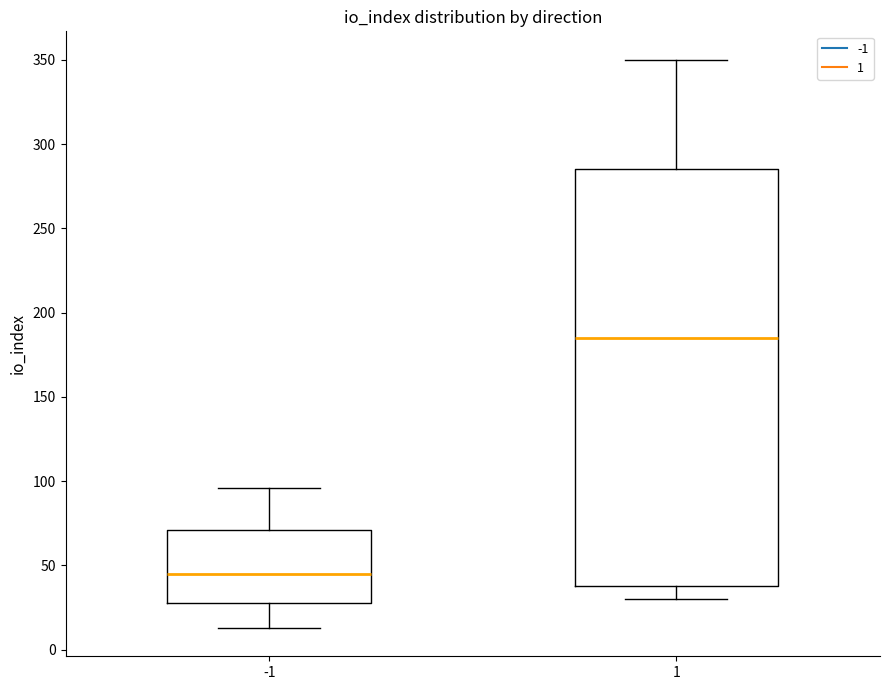

Which box is the tallest, from its lower edge to its upper edge?

1